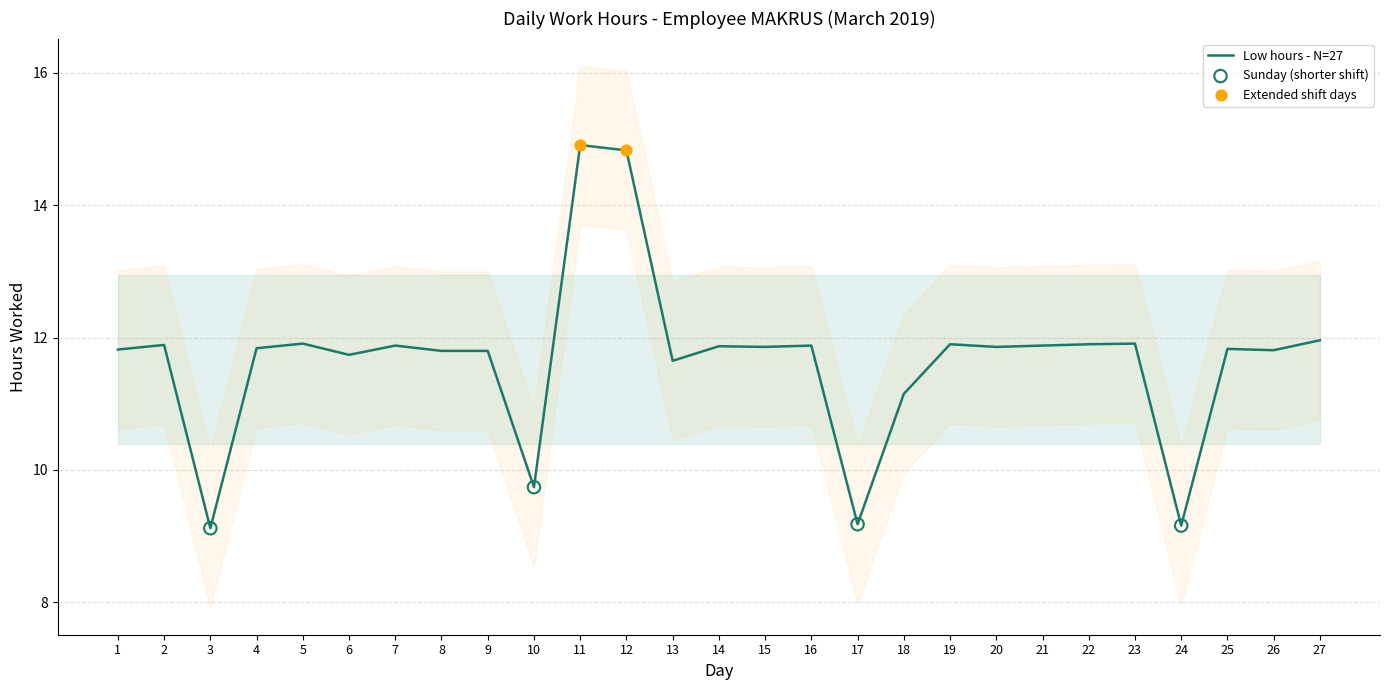

Between 23 and 20, which is larger?

23